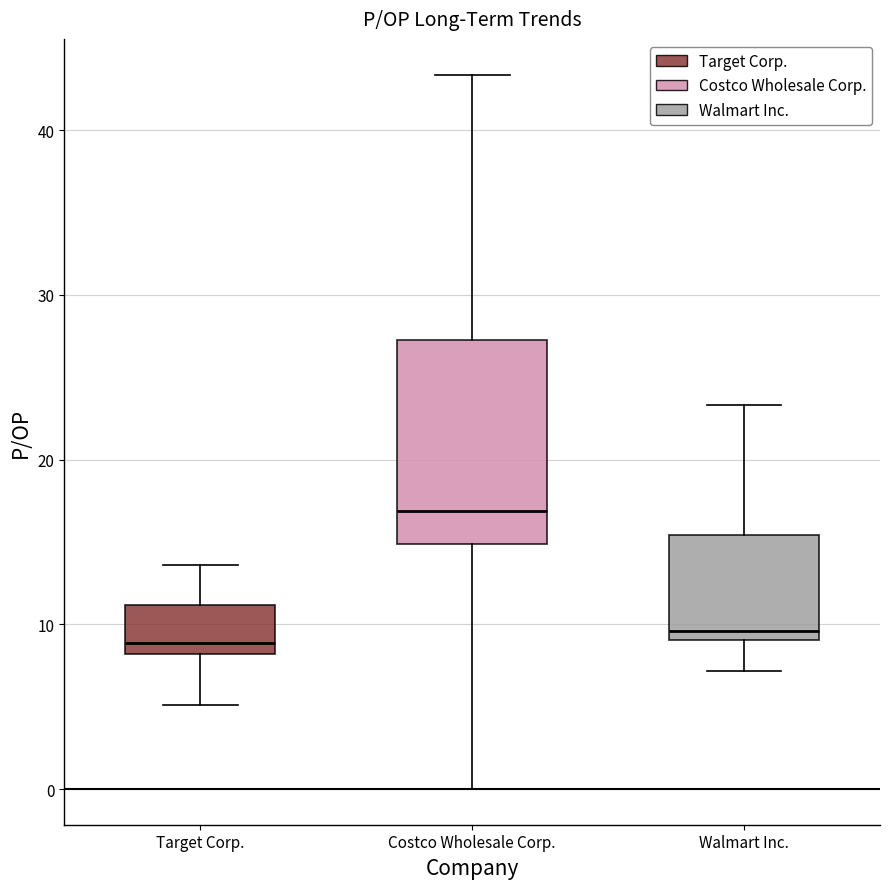

Reading left to right, transcribe this box plot: for each box, give where its median line is, the range the box spans, and where its two whiskers end, as read against the y-axis. The values are not printed on the chart, so give them approximately, as read against the axis.

Target Corp.: median 9, box 8 to 11, whiskers 5 to 14
Costco Wholesale Corp.: median 17, box 15 to 27, whiskers 0 to 43
Walmart Inc.: median 10, box 9 to 15, whiskers 7 to 23